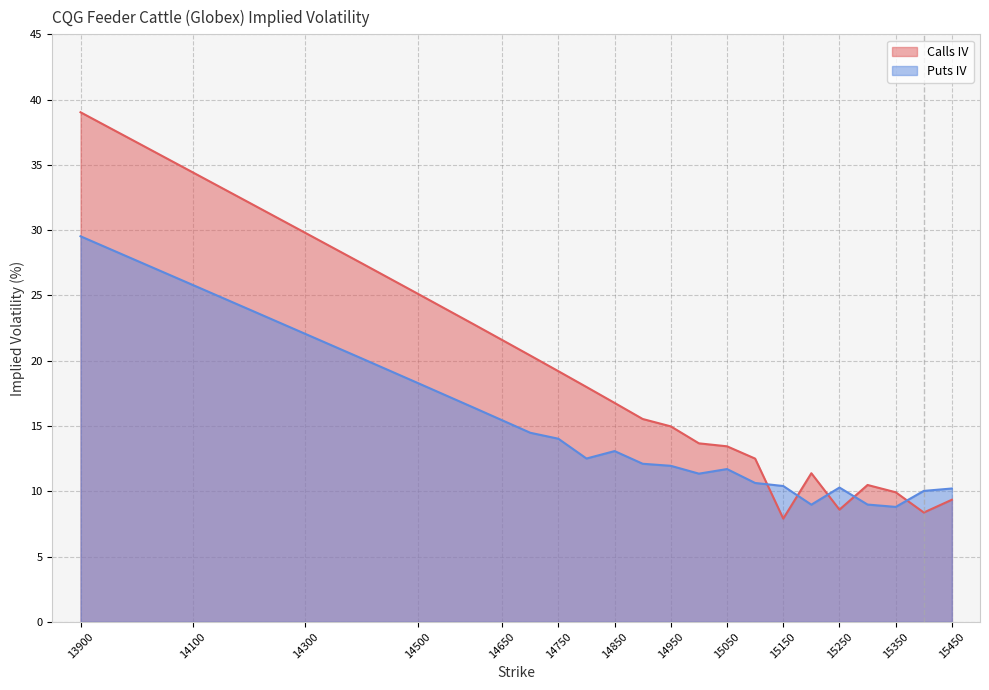

What is the value of the Puts IV point at the 12th from the left?

12.5